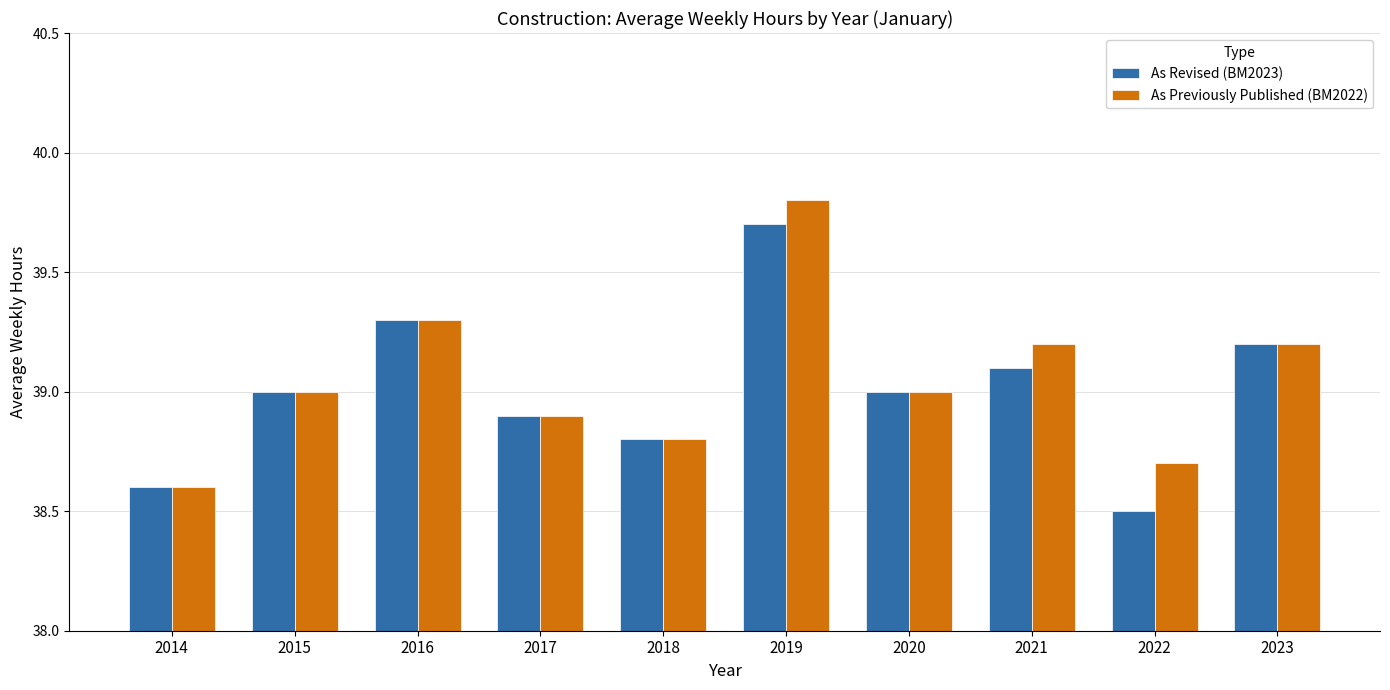

What is the value of the As Previously Published (BM2022) bar at the 10th from the left?

39.2